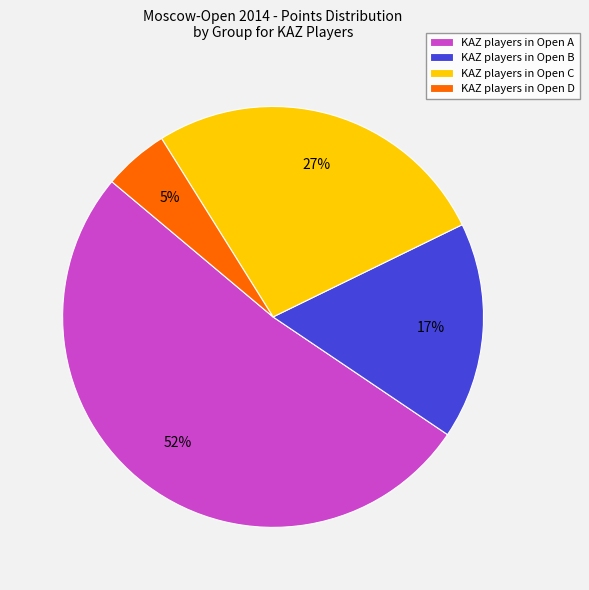

Does any single category account for the majority?

Yes